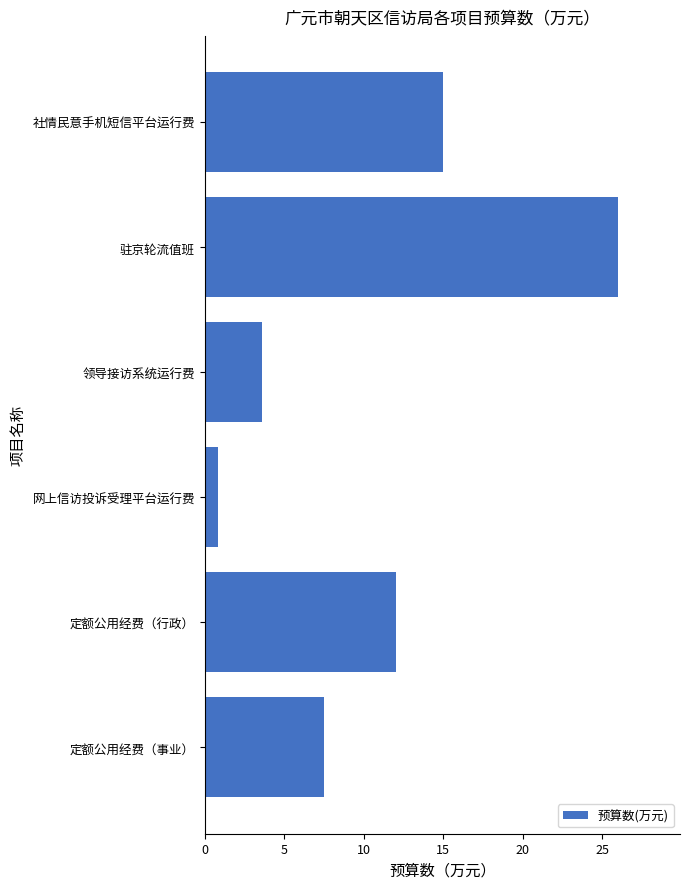

True or false: the data shows 12.0 at 定额公用经费（行政）.

True